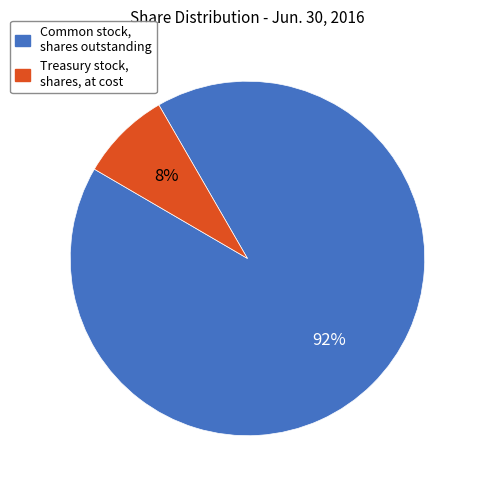

To the nearest percent, what is the average slice percentage?

50%